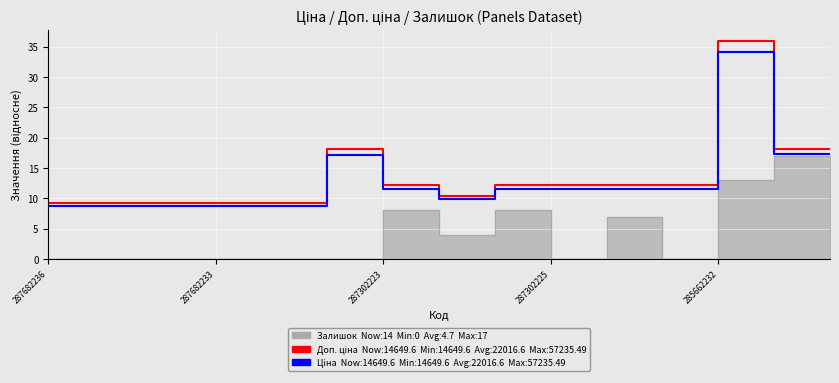

What is the approximate value of Доп. ціна (scaled) at 5?

18.1